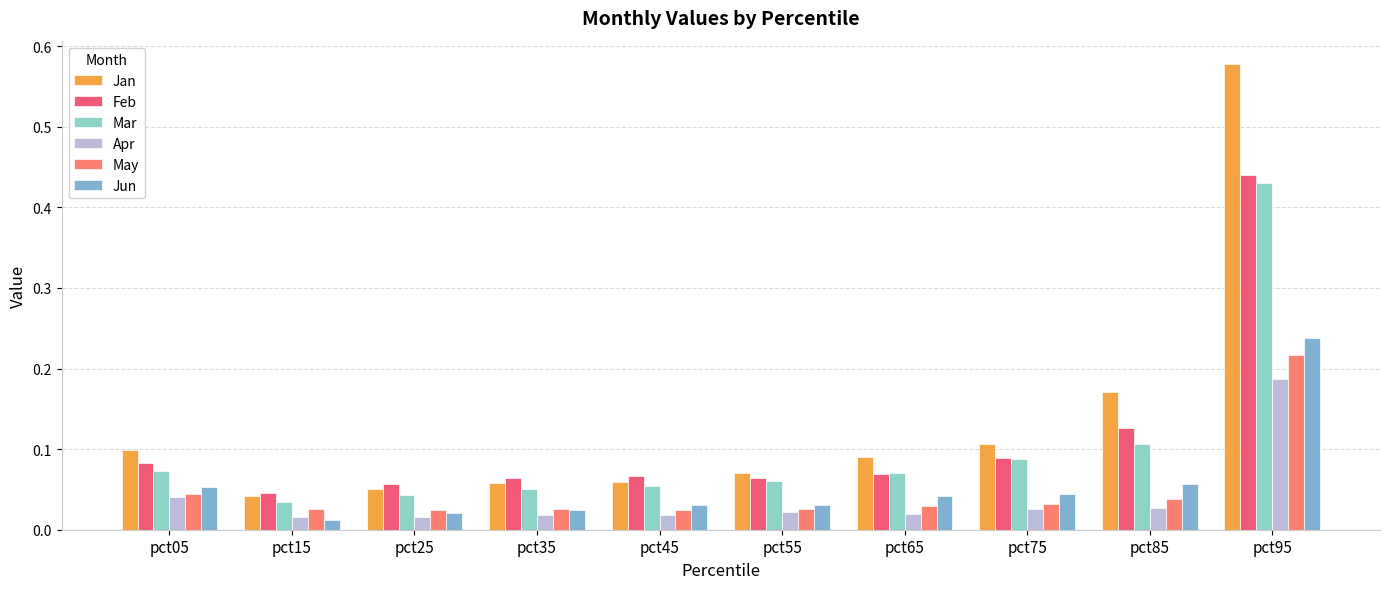

How many distinct data groups are displayed?

6